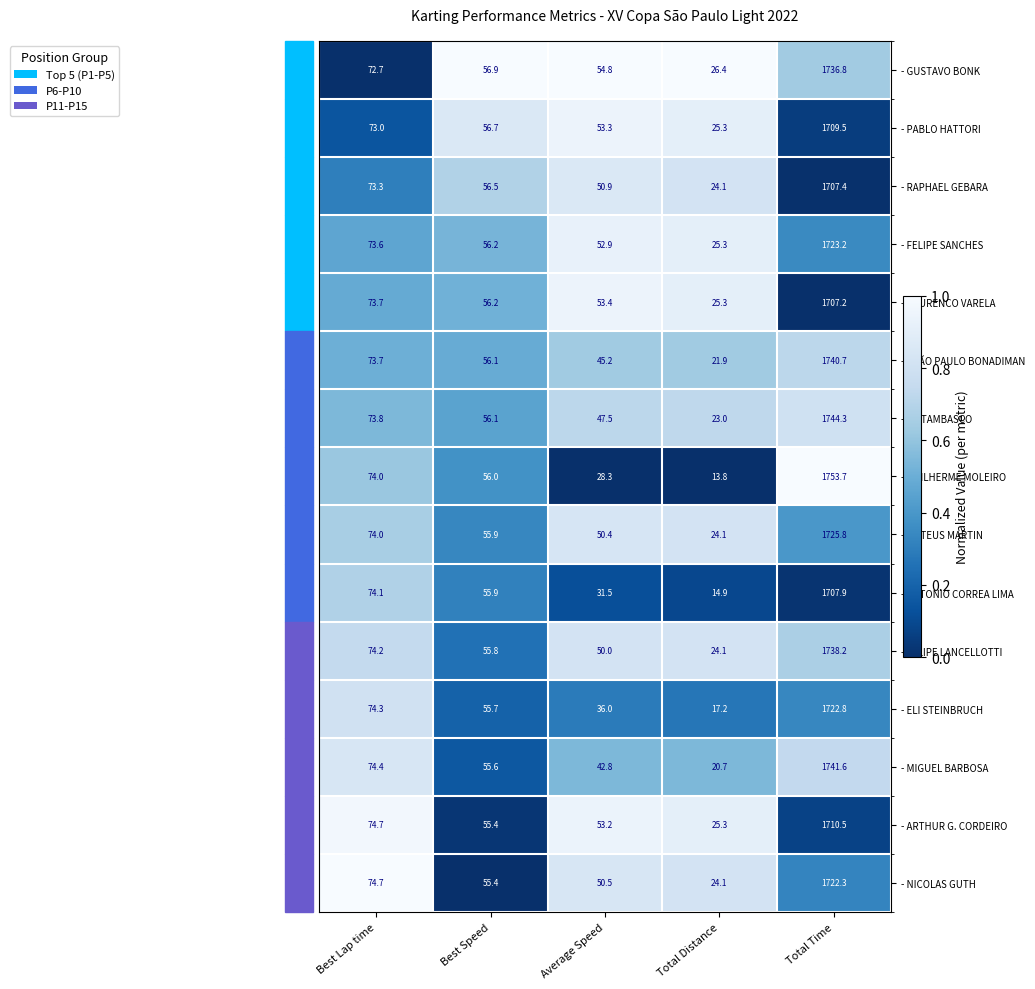

What value does the - BÊ TAMBASCO series have at Best Lap time?

73.8